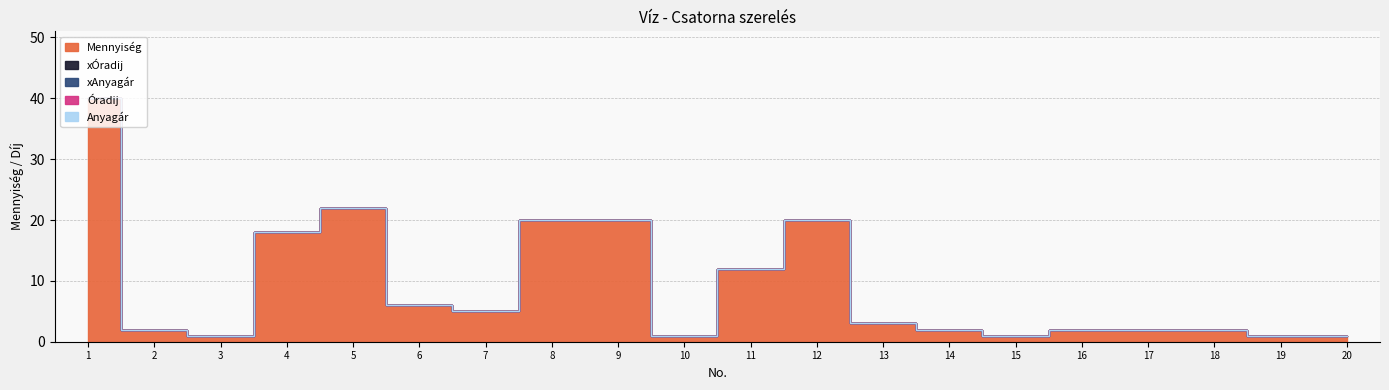

At 3, list the series in order from smallest to largest.

xÓradij, xAnyagár, Óradij, Anyagár, Mennyiség